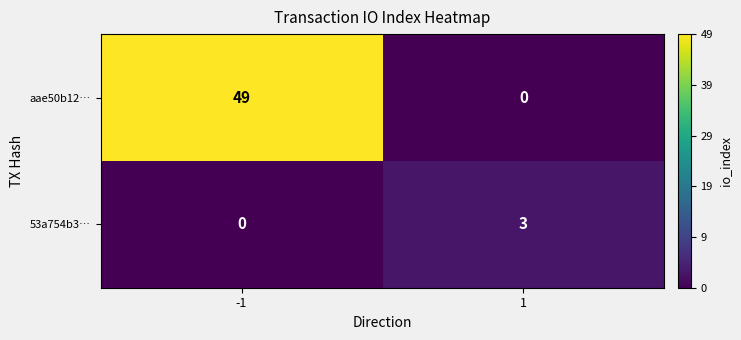

Which series changed the most between -1 and 1?

aae50b12…